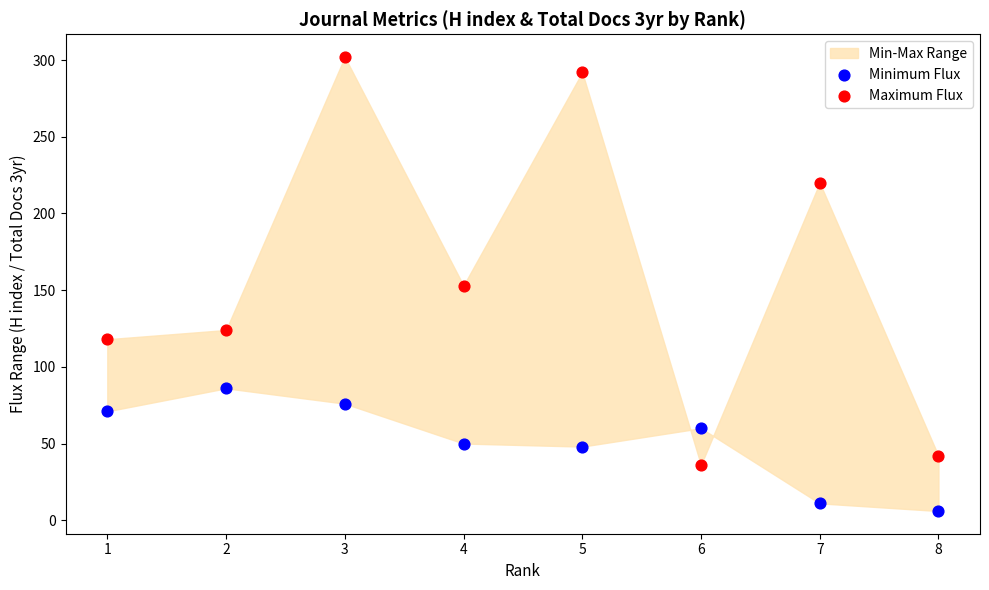

Which series reaches the maximum Y coordinate?

Maximum Flux